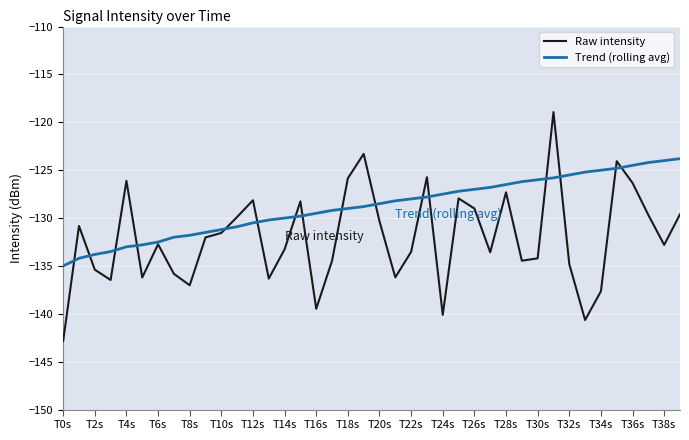

At 35, list the series in order from largest to smallest.

Raw intensity, Trend (rolling avg)